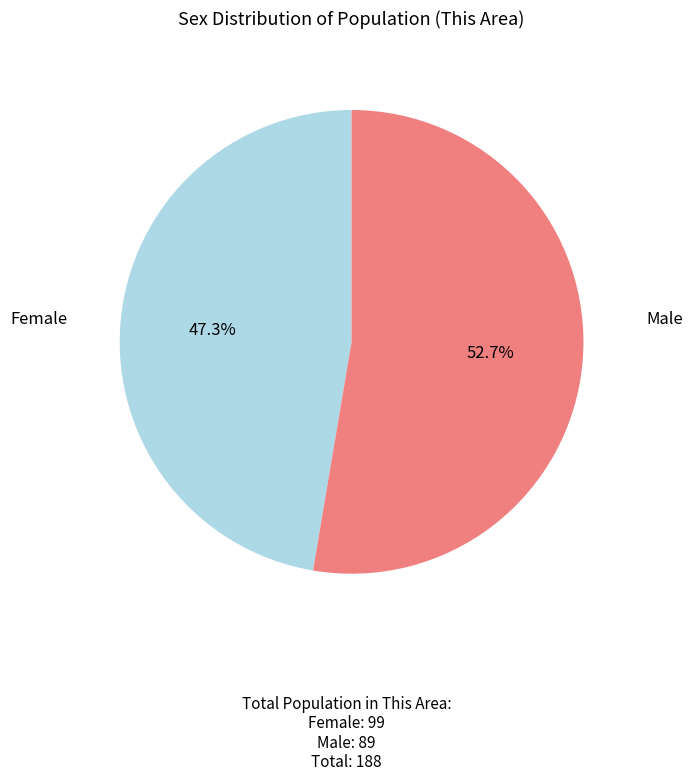

How many segments does this pie chart have?

2